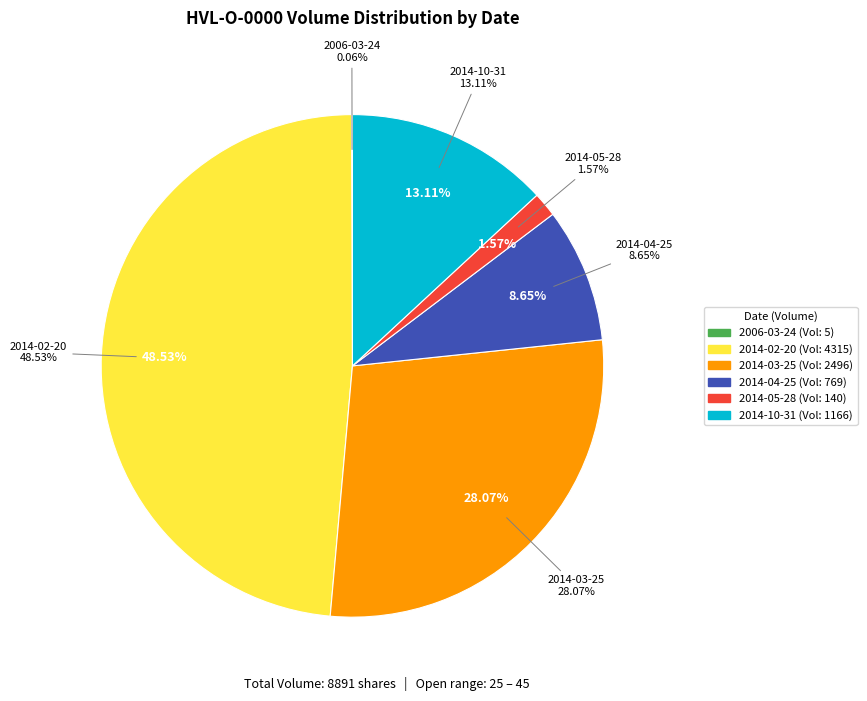

Combined, what portion of the pie is 2014-03-25 and 2014-05-28?

29.6%